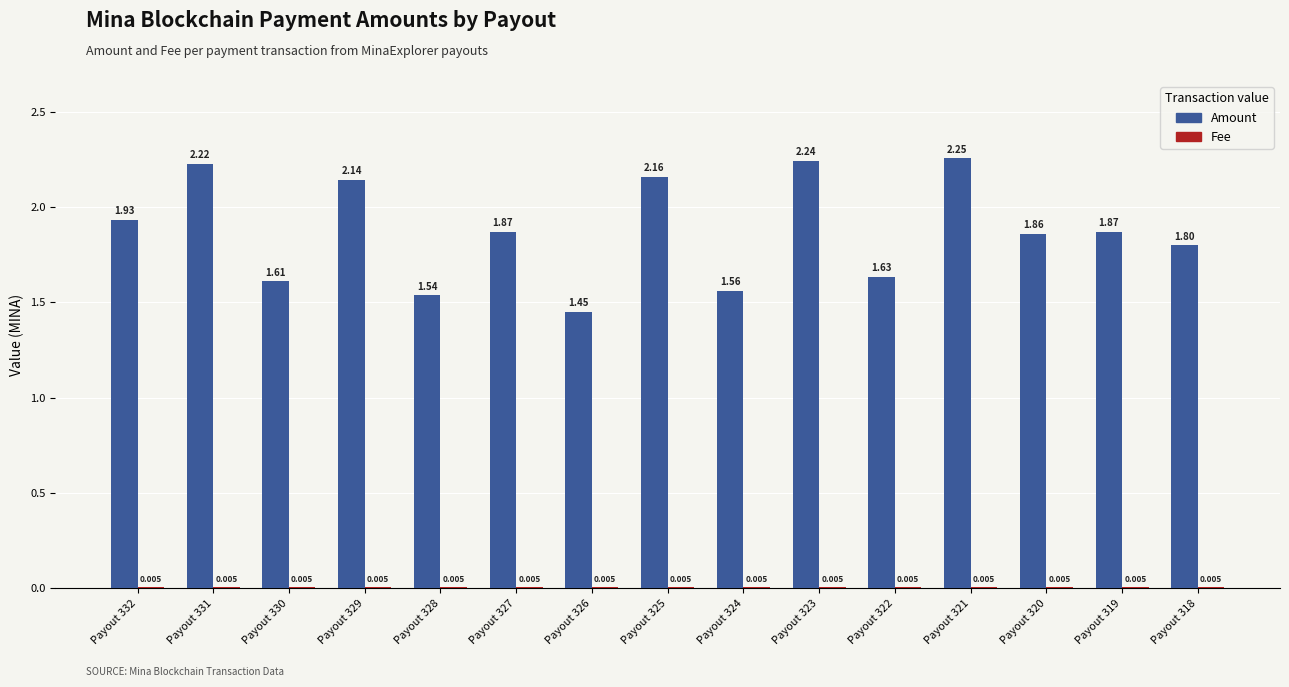

Which series changed the most between Payout 330 and Payout 329?

Amount